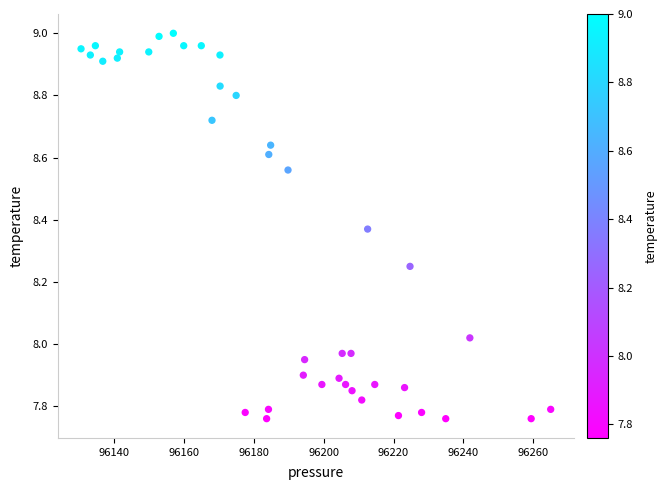

What is the range of Y values (max minus min)?

1.2